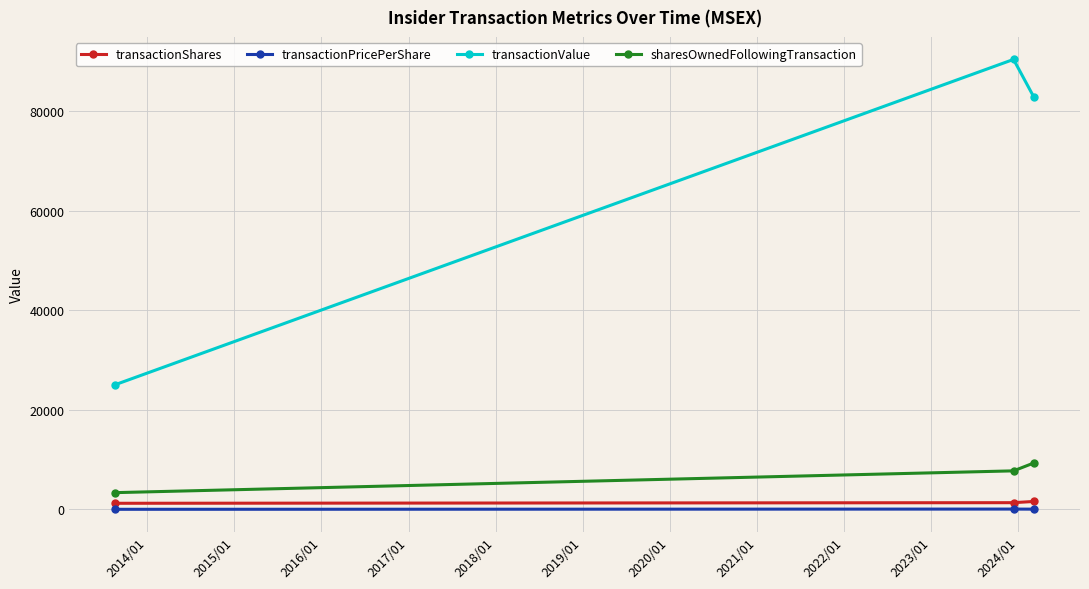

What is the highest value of the transactionValue series?

90361.0